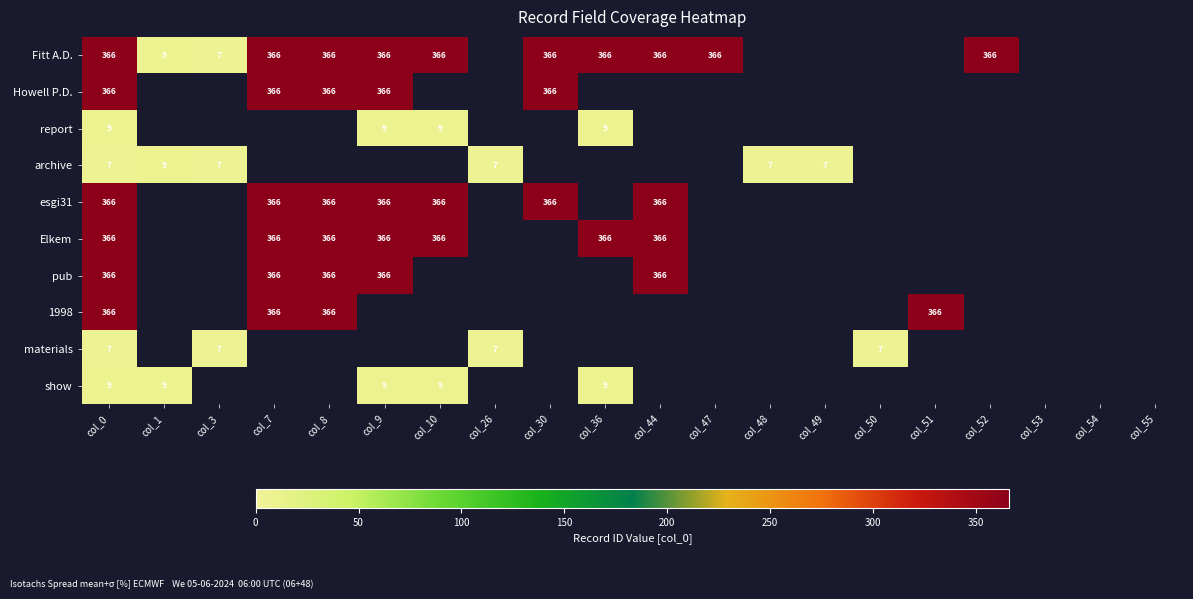

True or false: report has a value of 3 at col_10.

False